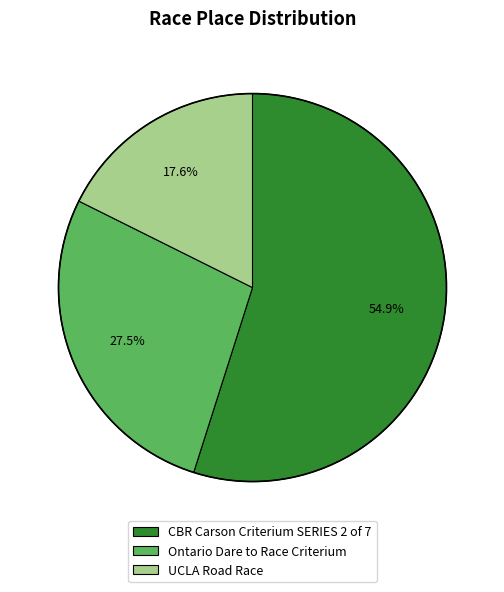

Count the number of slices in the pie.

3